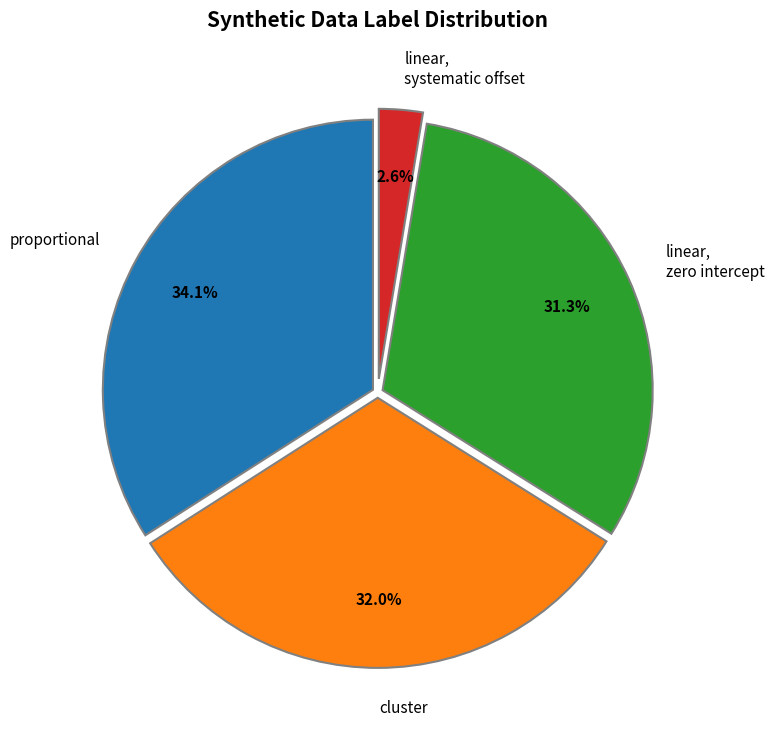

What percentage do cluster and linear, zero intercept together represent?

63.3%